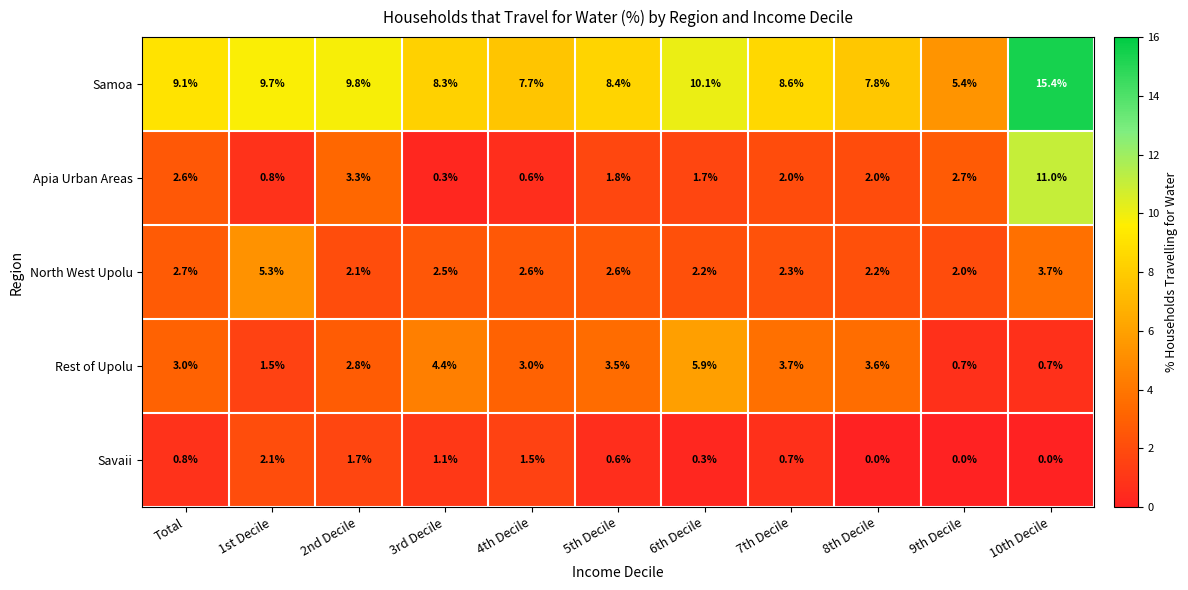

What is the sum of the North West Upolu values at 7th Decile and 4th Decile?

4.9